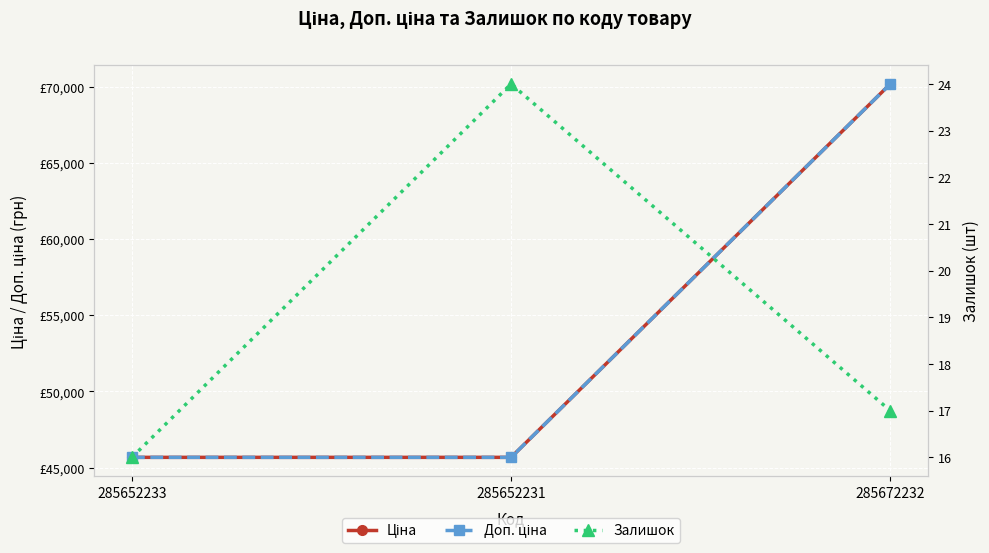

What is the label of the 1st point from the left?

285652233